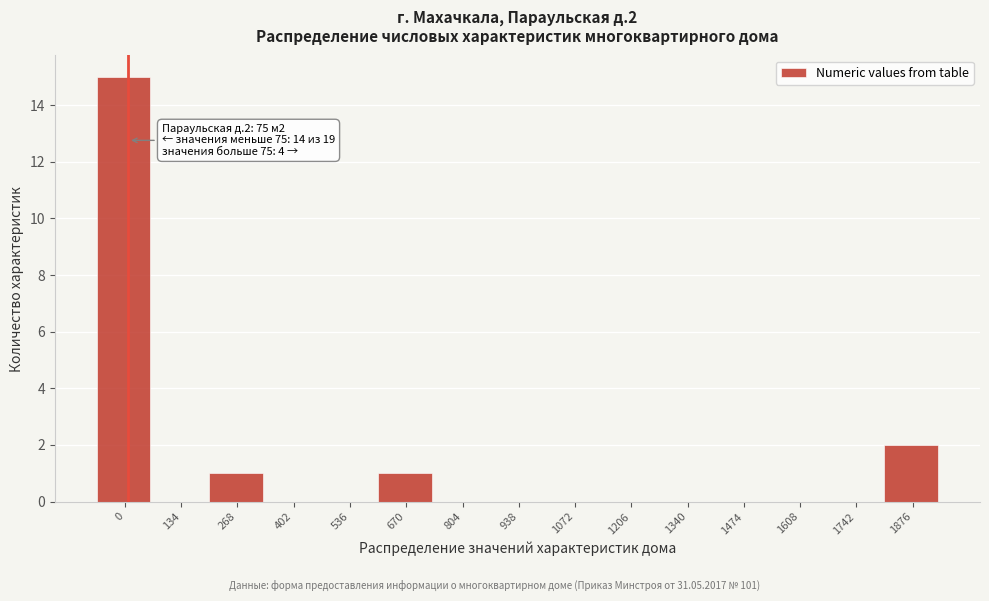

Reading left to right, what are all the values shown in this chart?

0=15	134=0	268=1	402=0	536=0	670=1	804=0	938=0	1072=0	1206=0	1340=0	1474=0	1608=0	1742=0	1876=2